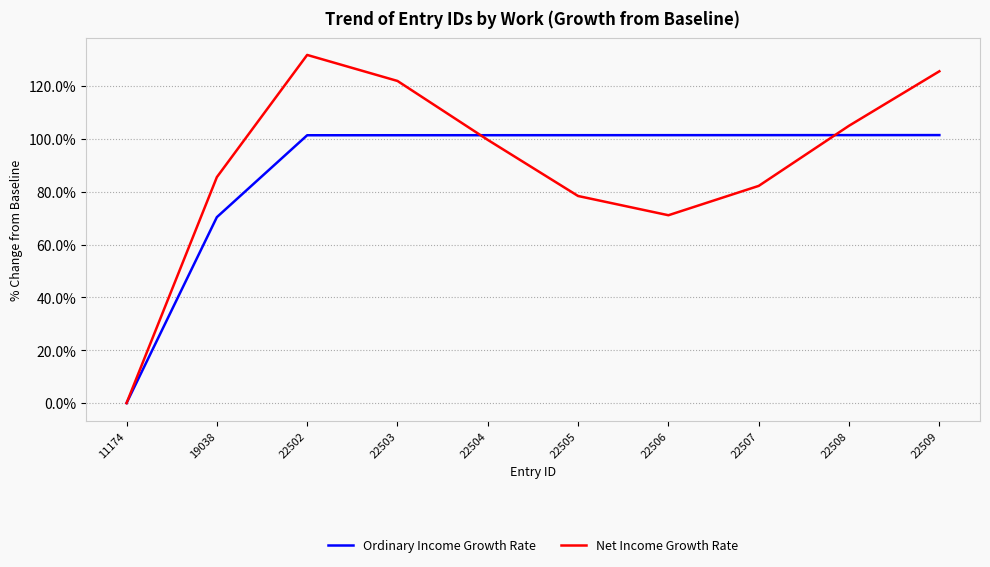

What is the sum of the Net Income Growth Rate values at 22507 and 22508?

187.2